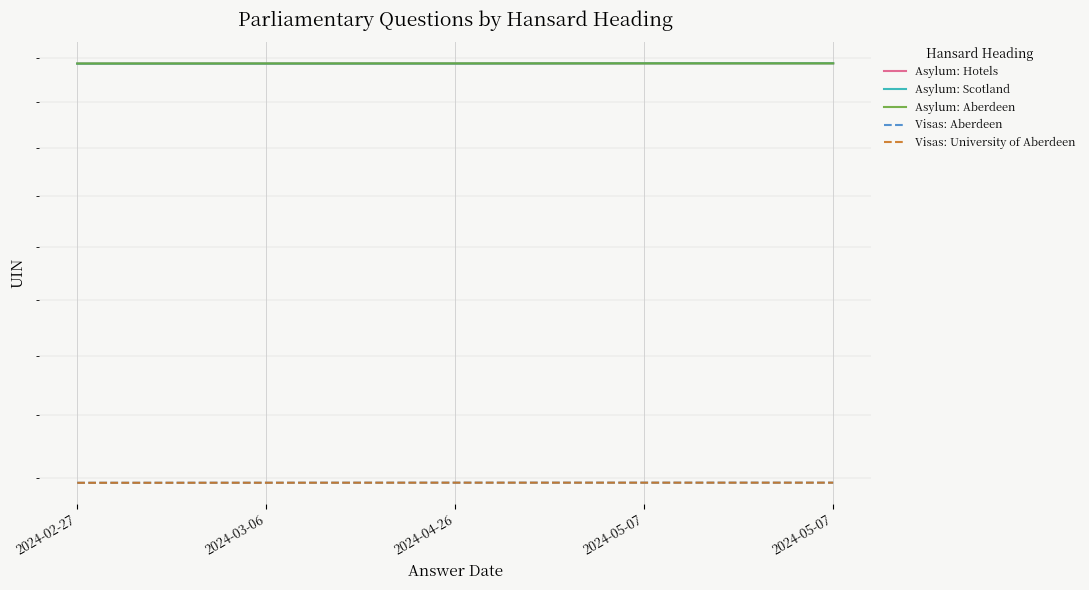

True or false: Asylum: Aberdeen and Visas: Aberdeen intersect in this chart.

False